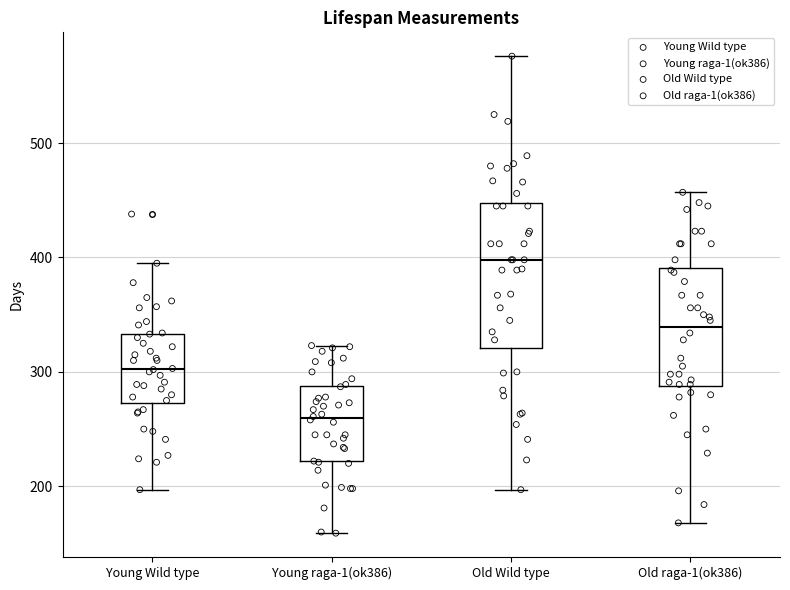

Where does the upper whisker of the box for Old Wild type end on the y-axis? The values are not printed on the chart, so give them approximately, as read against the axis.

580